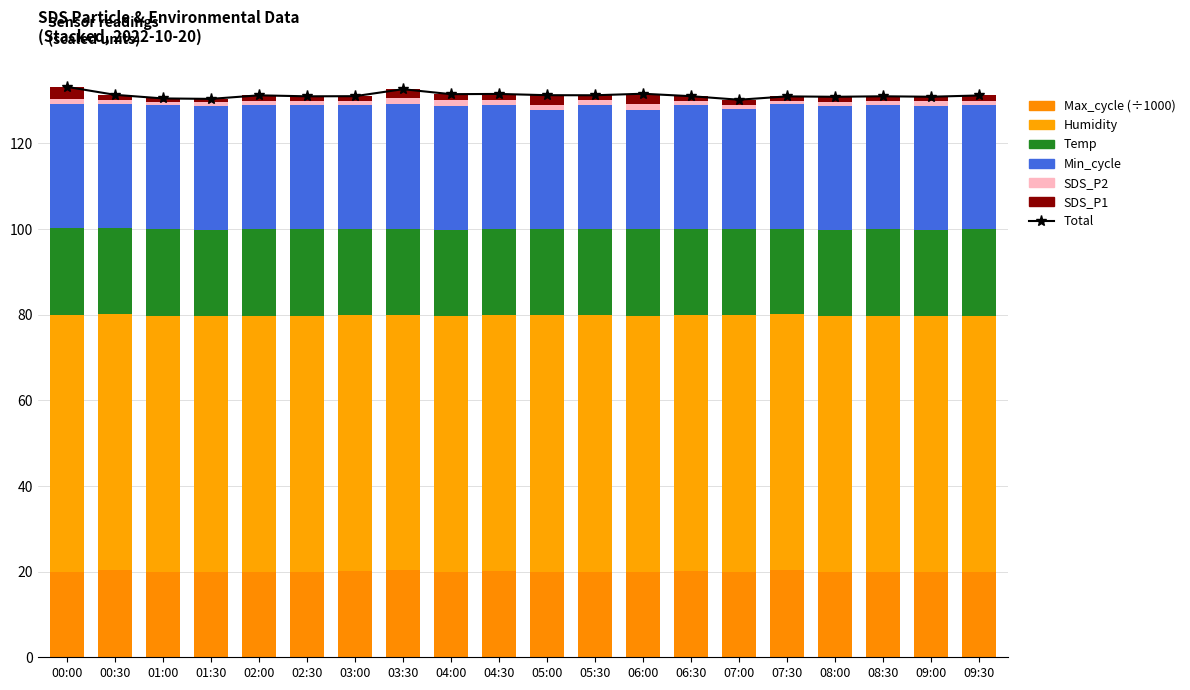

Is it true that Humidity equals 59.8 at 02:30?

True